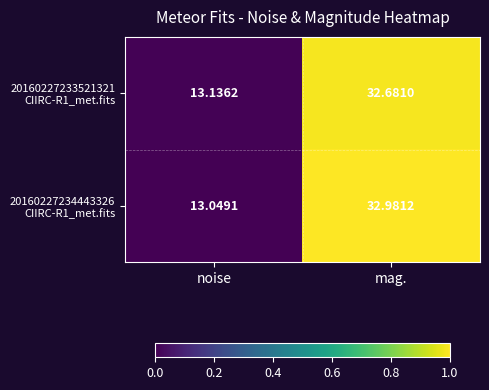

At which category is the sum across all series the highest?

mag.